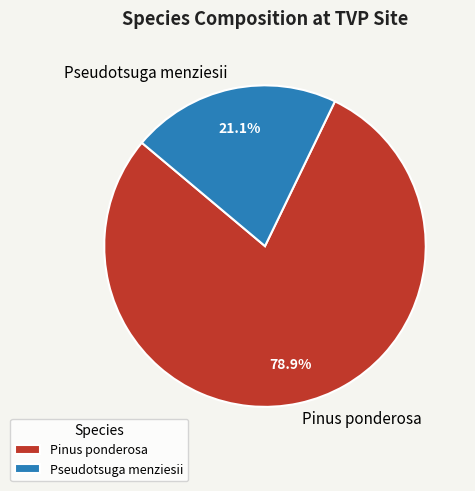

Between Pseudotsuga menziesii and Pinus ponderosa, which is larger?

Pinus ponderosa